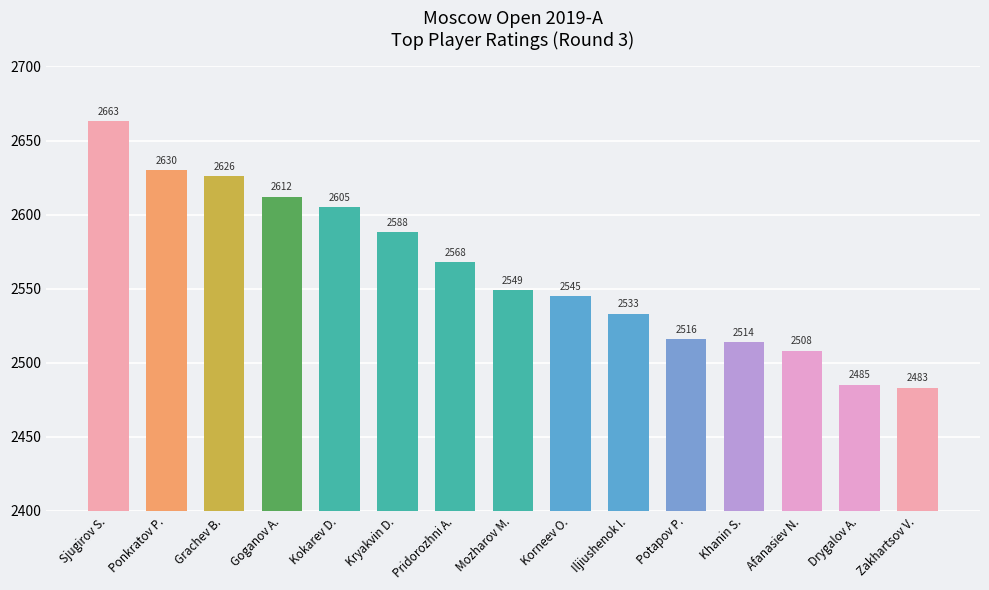

What is the maximum value shown in the chart?

2663